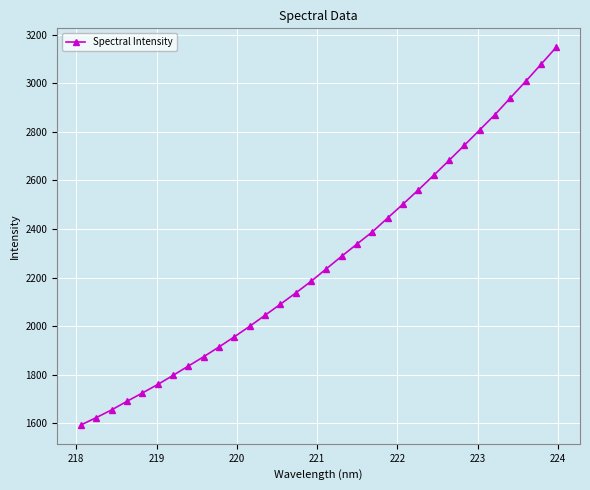

True or false: the data has more than 1 interior local peaks.

False